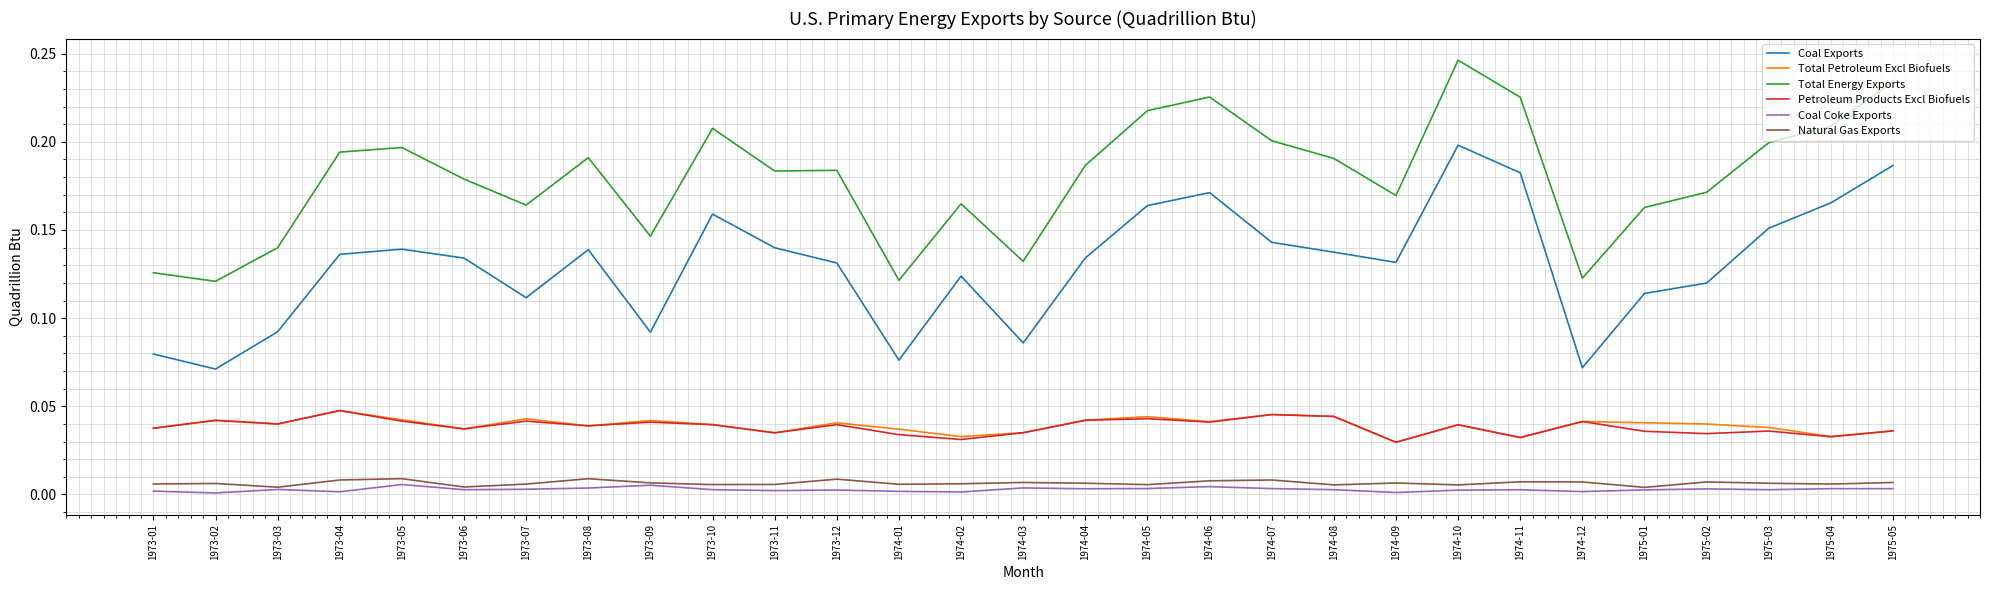

Which series has the largest total across all categories?

Total Energy Exports